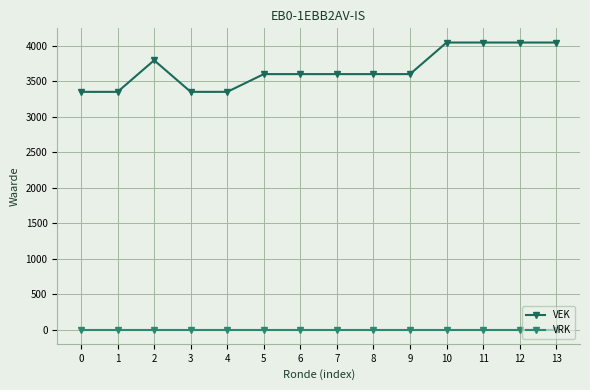

What is the total value across all series at 11?

4045